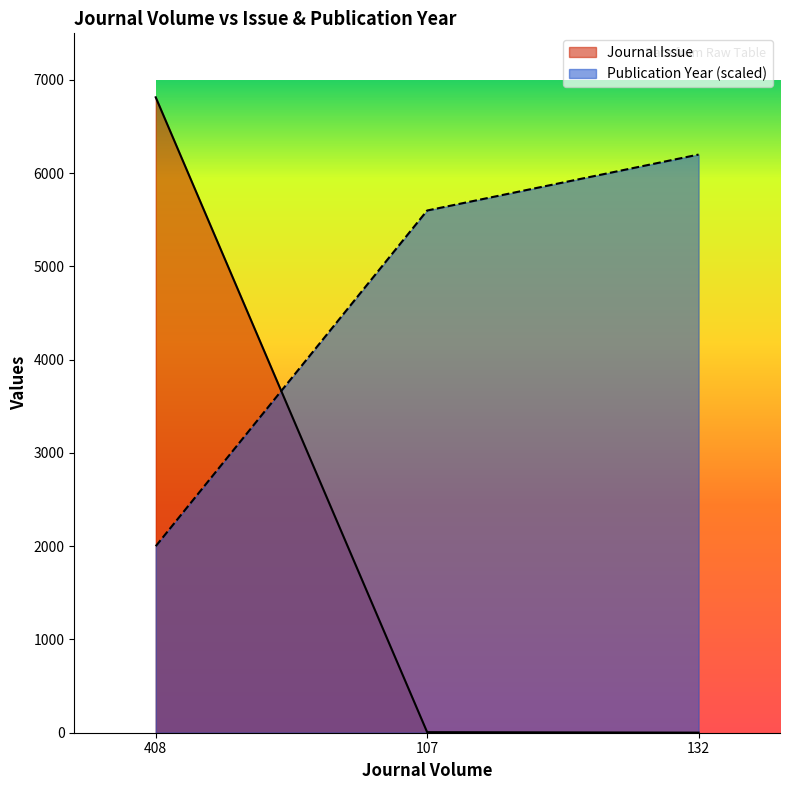

How many categories are shown in the chart?

3